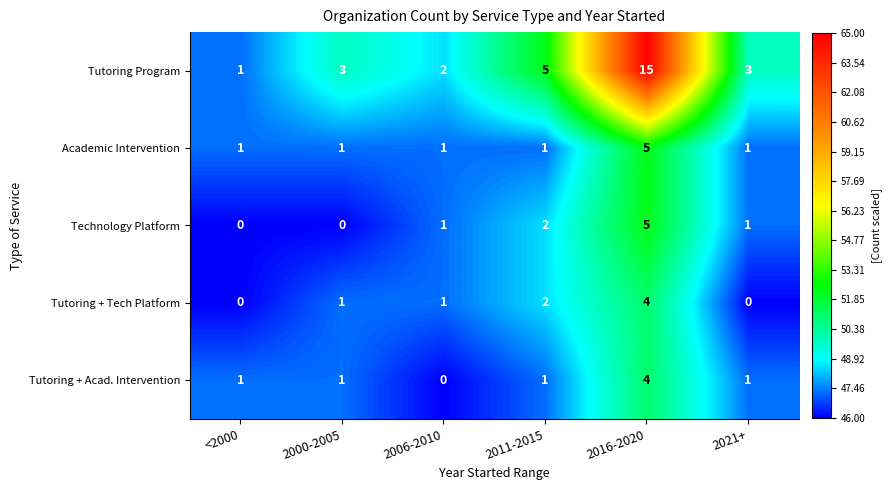

What is the sum of all Tutoring + Acad. Intervention values?

8